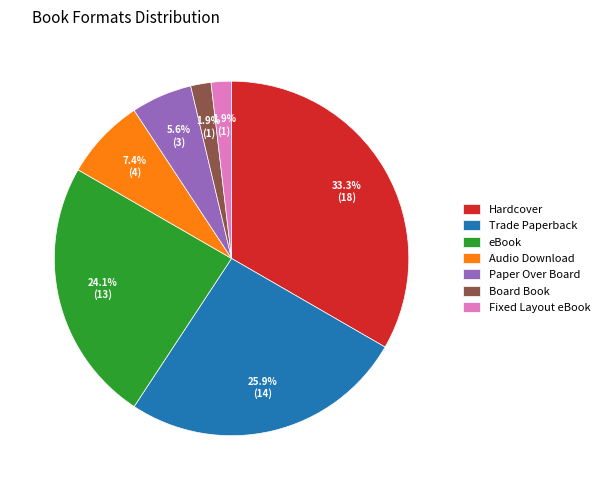

What is the largest slice in the pie chart?

Hardcover